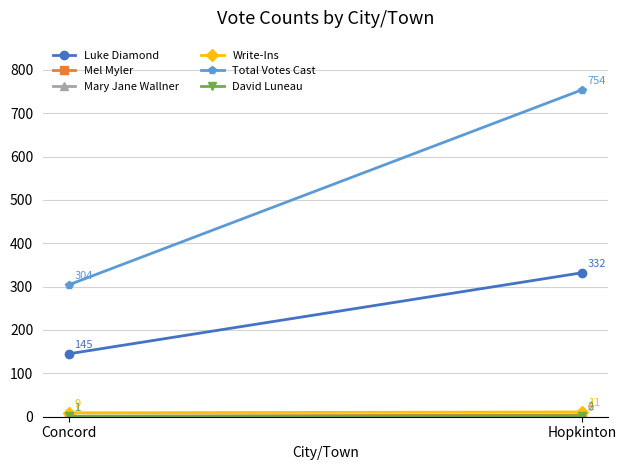

What is the spread (max minus min) of values at Hopkinton?

754